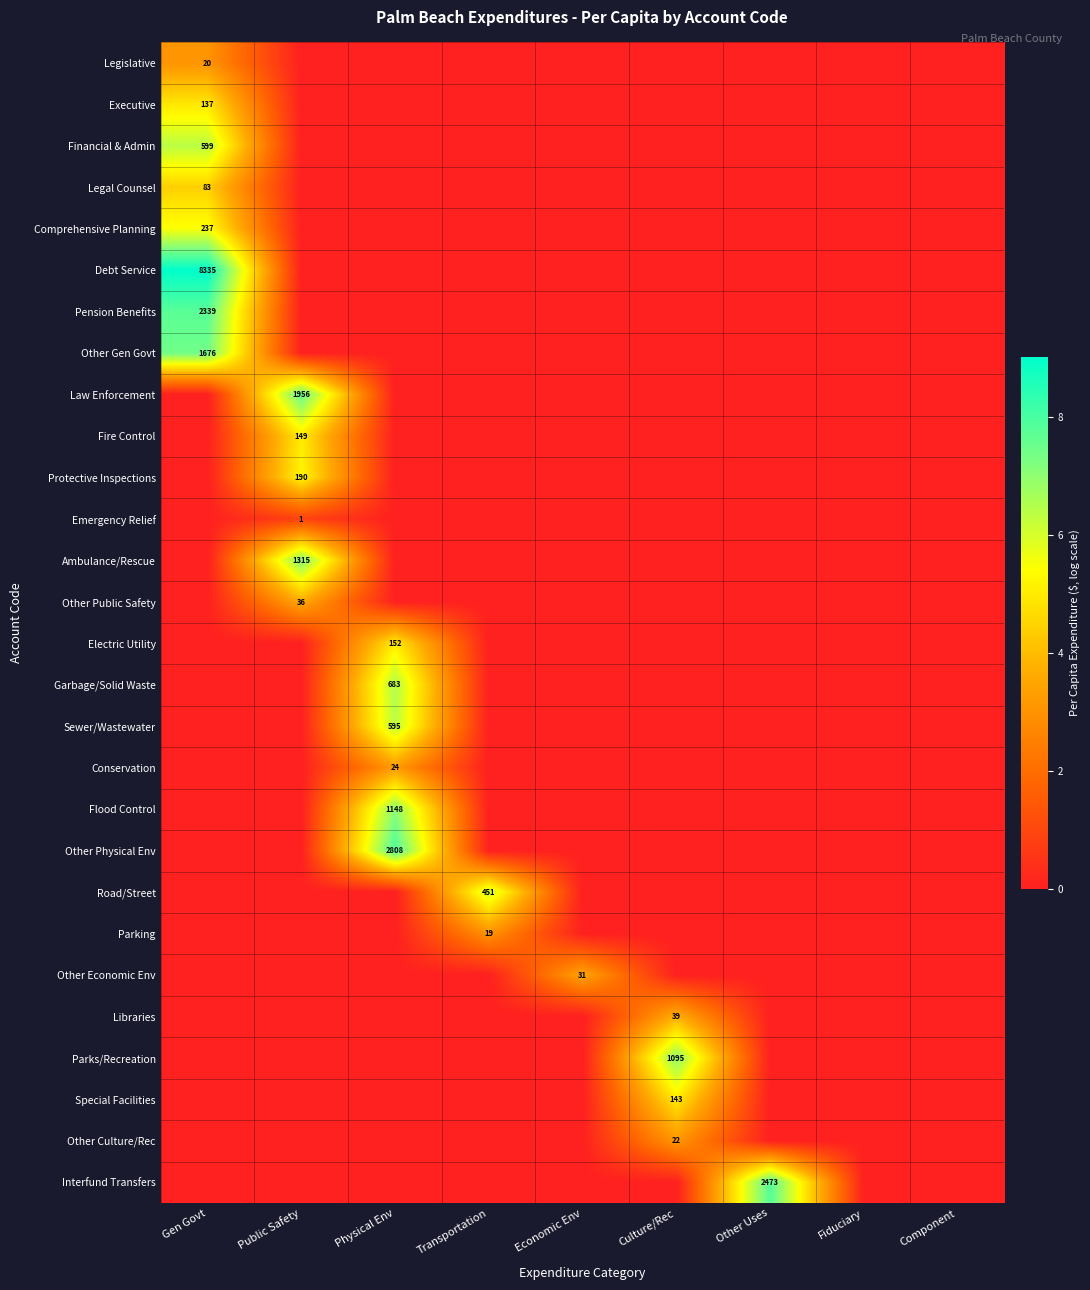

The value of Protective Inspections at Public Safety is 190. True or false?

True